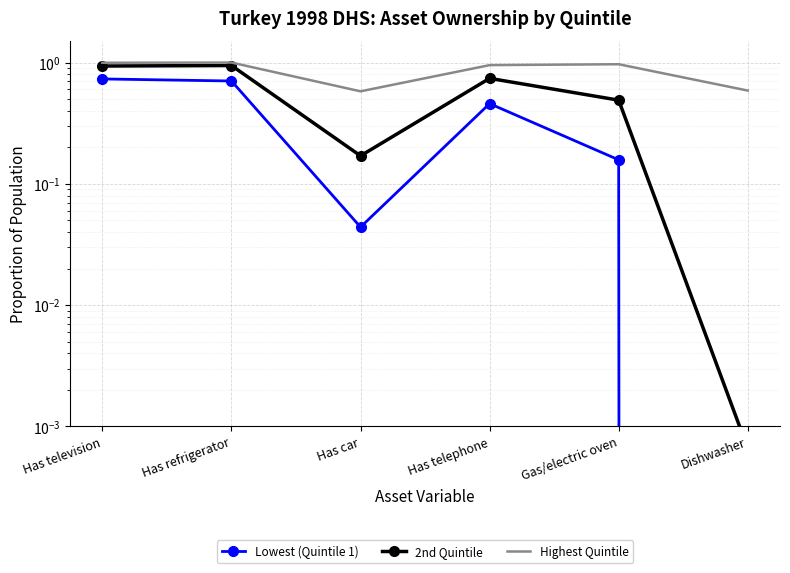

The 2nd Quintile series shows 0.9 at Has refrigerator. True or false?

True